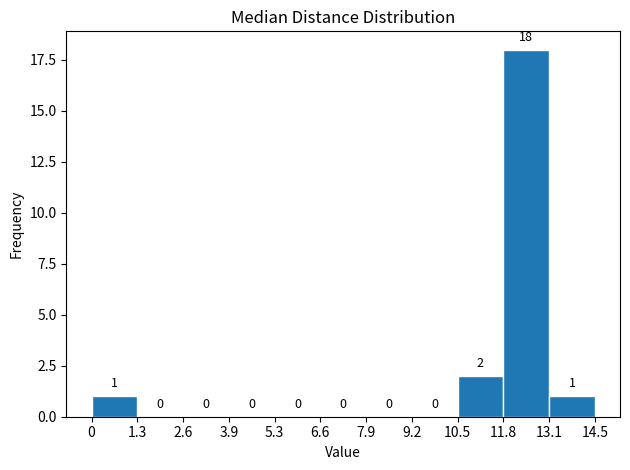

Reading left to right, transcribe this chart: for each bar, give the range it covers on the x-axis and its height.

0 to 1.3: 1
1.3 to 2.6: 0
2.6 to 3.9: 0
3.9 to 5.3: 0
5.3 to 6.6: 0
6.6 to 7.9: 0
7.9 to 9.2: 0
9.2 to 10.5: 0
10.5 to 11.8: 2
11.8 to 13.1: 18
13.1 to 14.5: 1